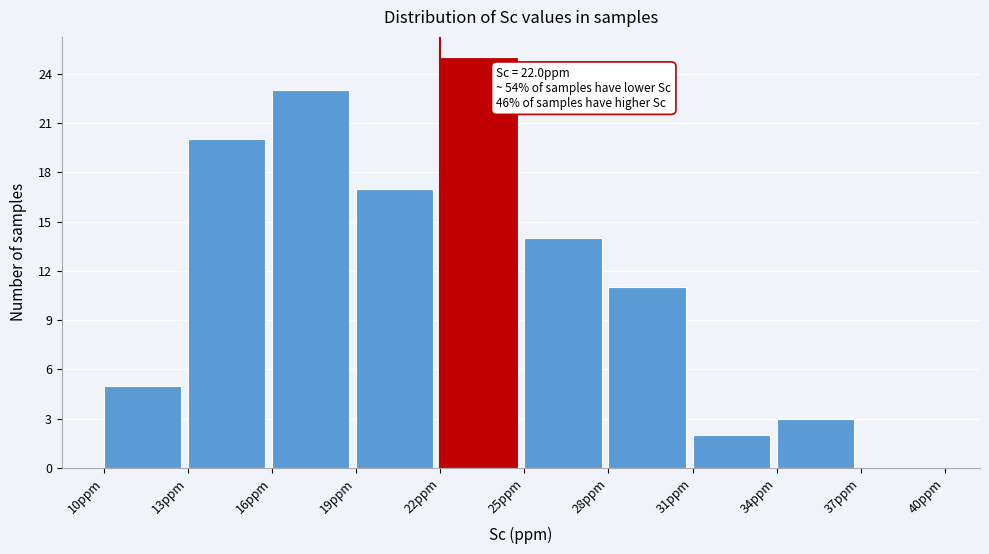

Over which range of the x-axis is the bar tallest?

22 to 25